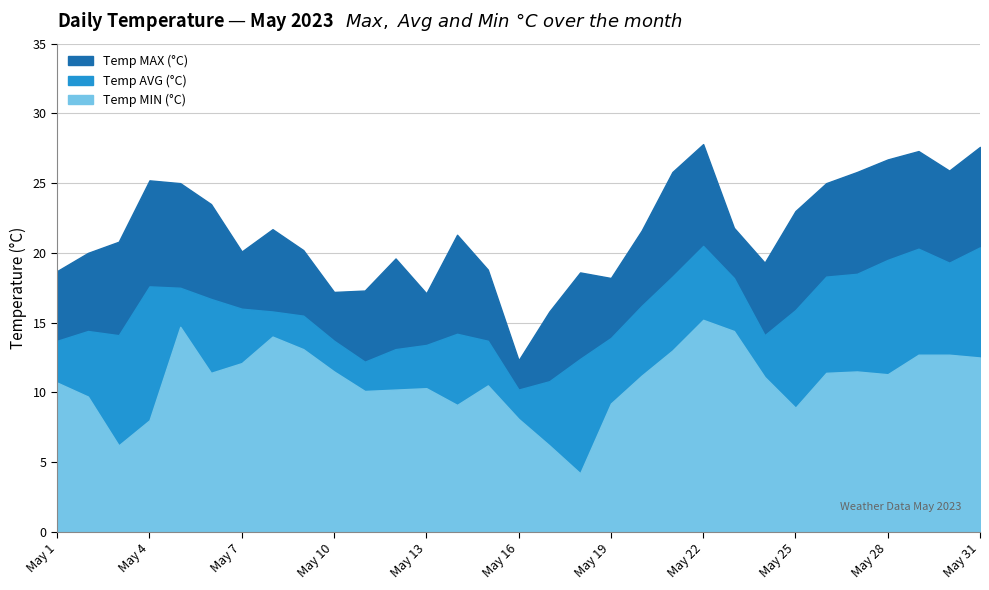

Does the chart display data point markers on the line(s)?

No